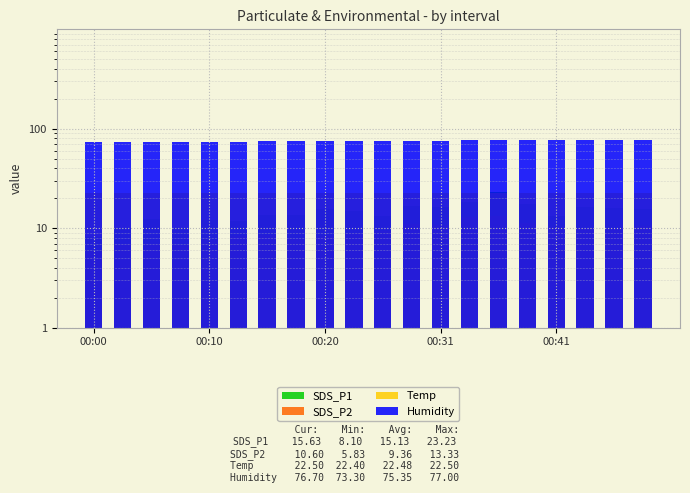

What is the difference between the highest and lowest values at 00:00?

67.5